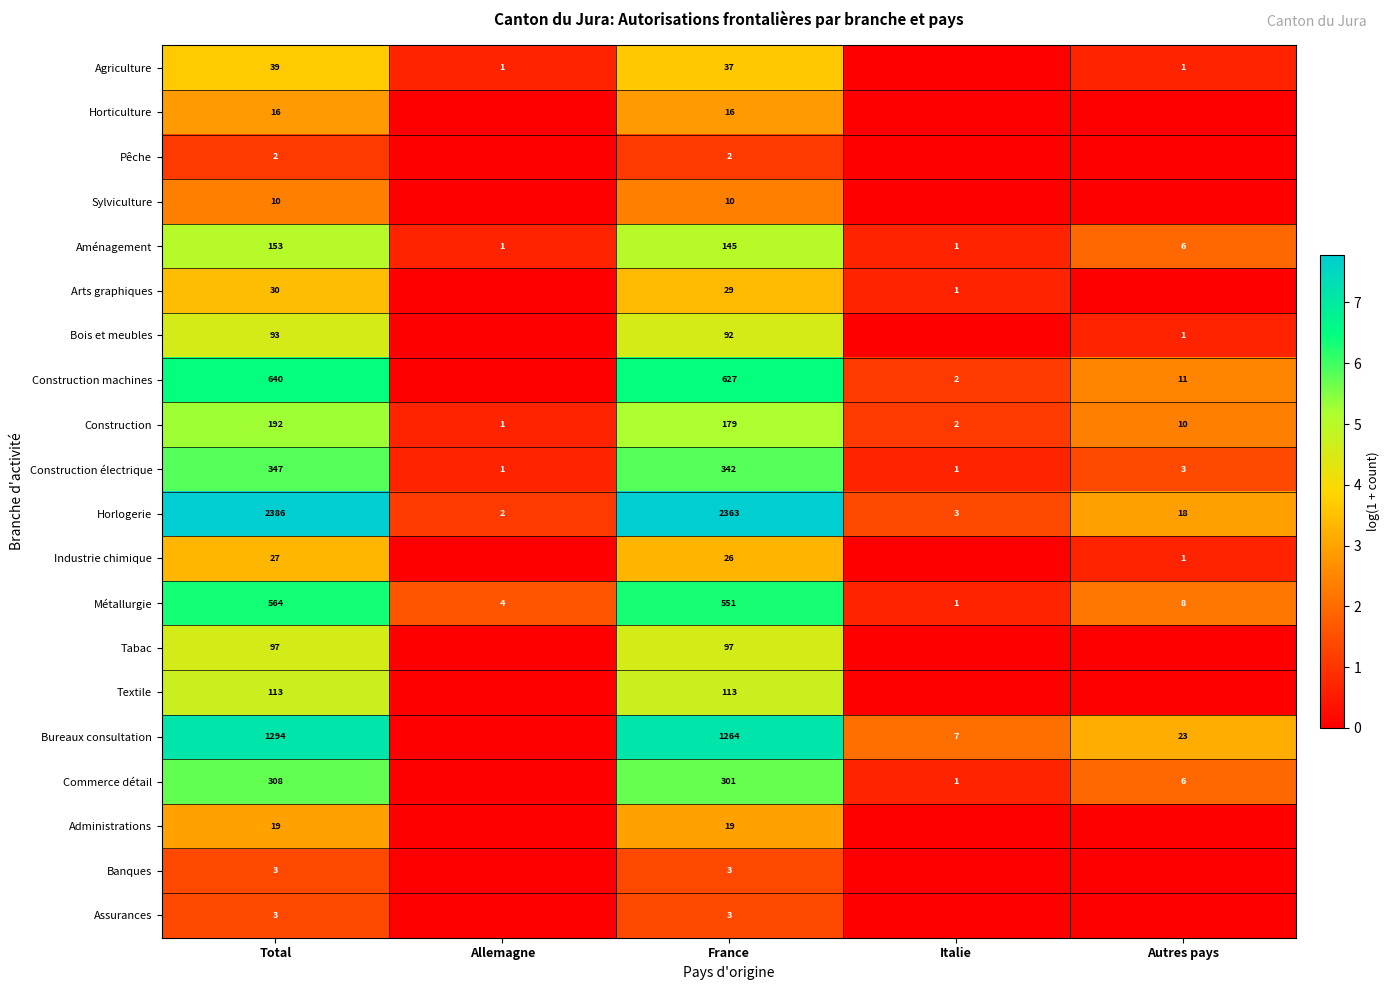

The Commerce détail series shows 8 at Autres pays. True or false?

False